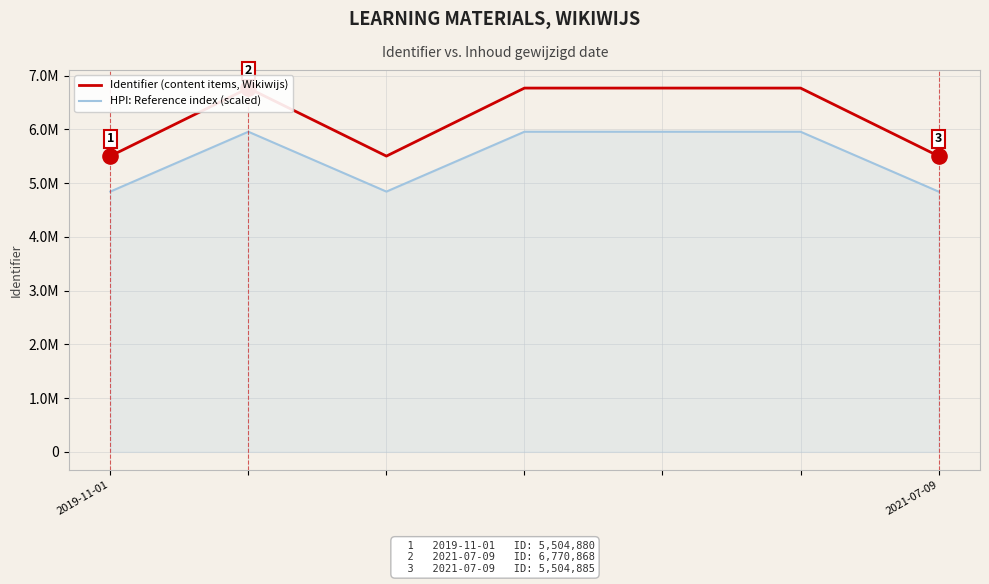

What are all the series names shown in the legend?

Identifier (content items, Wikiwijs), HPI: Reference index (scaled)